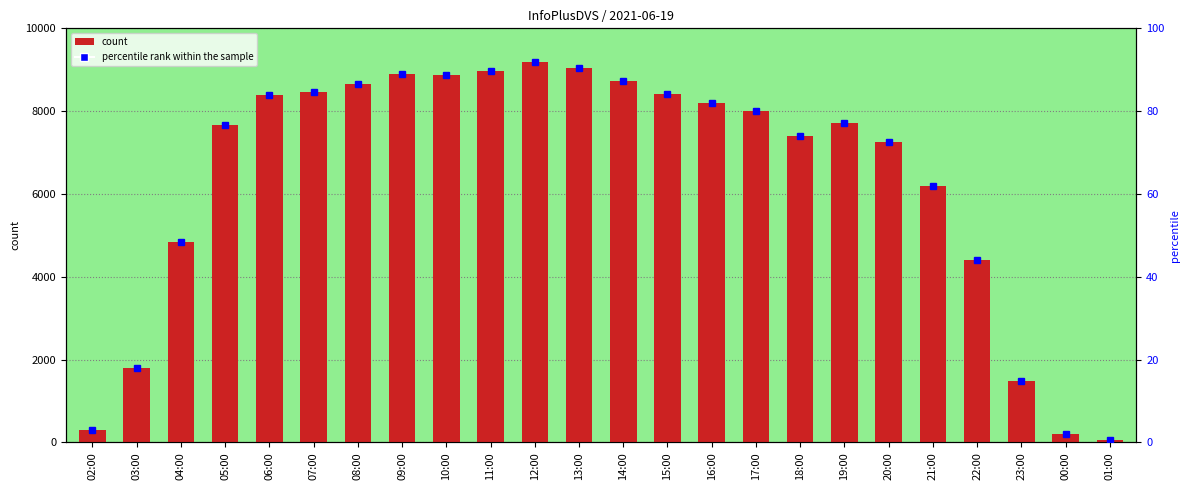

What is the value of the percentile rank within the sample bar at the 24th from the left?

0.6